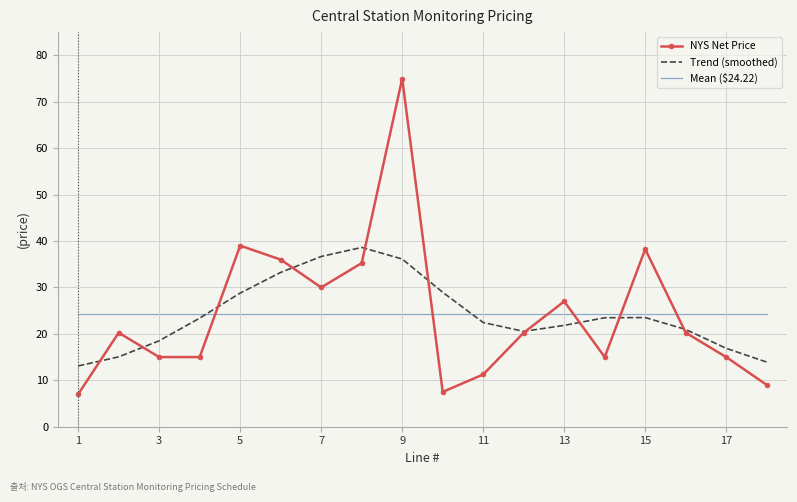

True or false: NYS Net Price and Mean ($24.22) cross at least once.

True